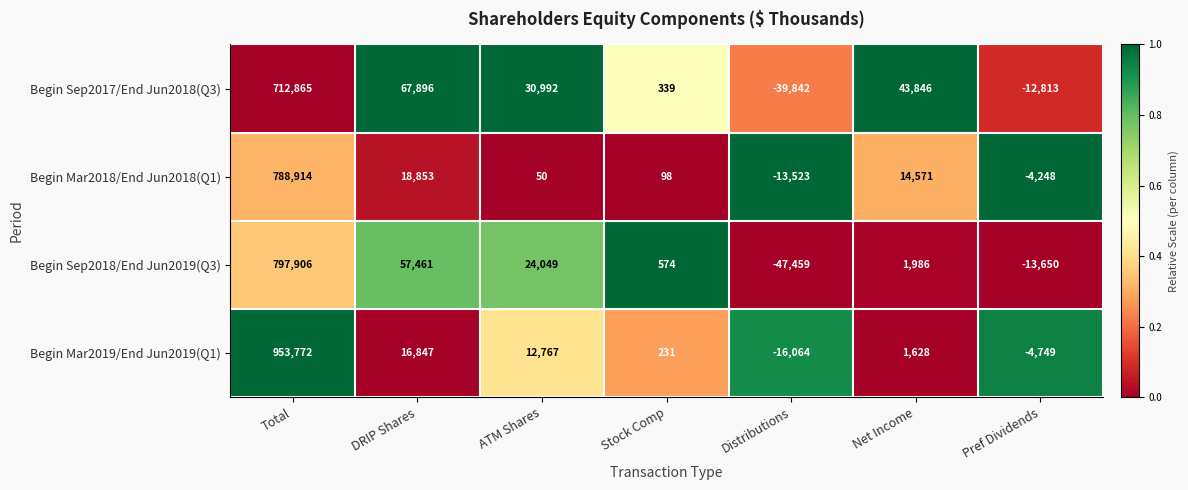

Which series has the largest total across all categories?

Begin Mar2019/End Jun2019(Q1)